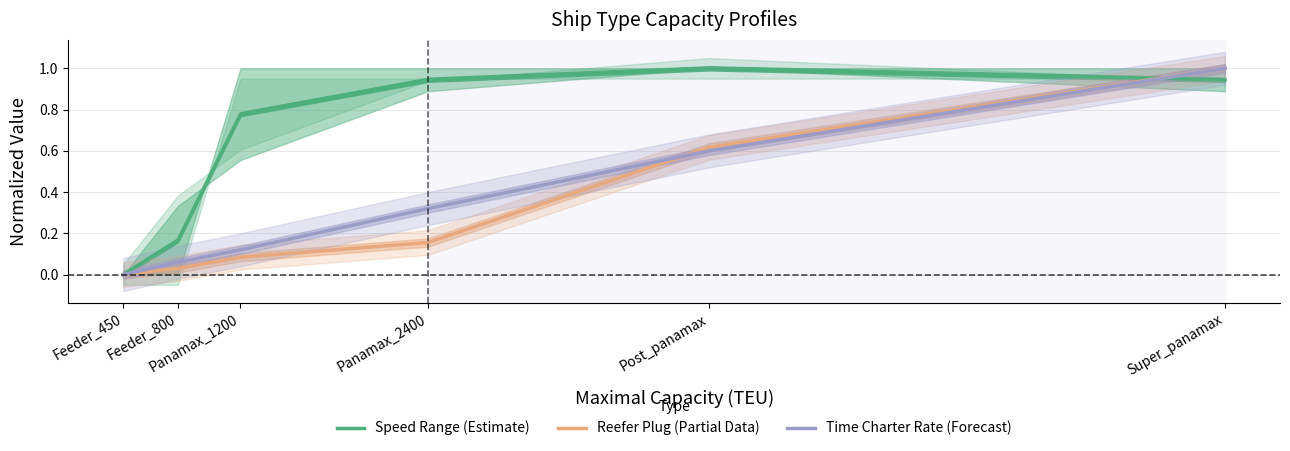

What is the label of the 3rd point from the right?

Panamax_2400